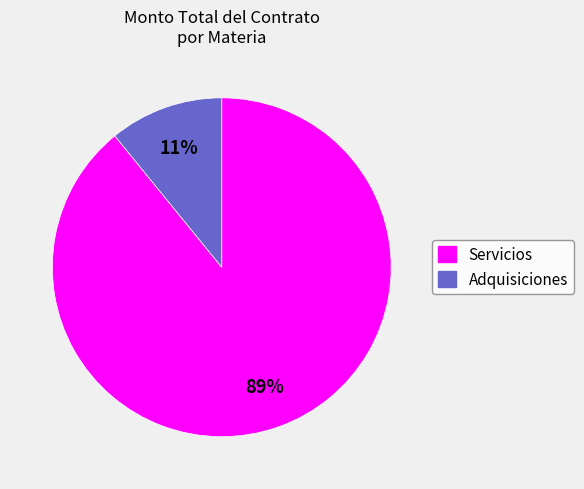

Combined, do Adquisiciones and Servicios account for over 50%?

Yes